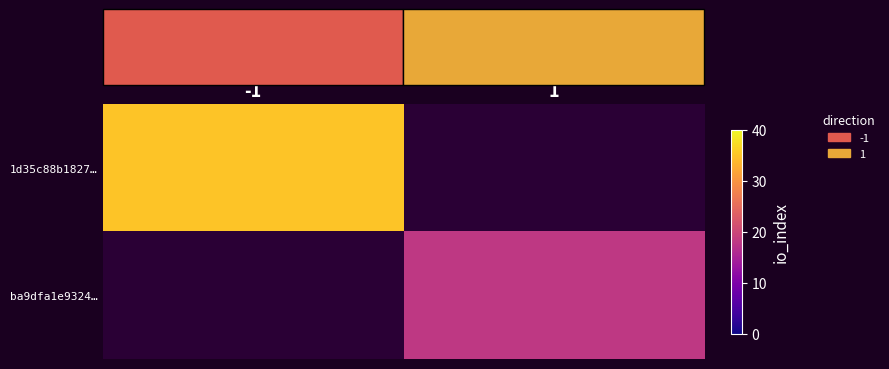

At -1, list the series in order from largest to smallest.

1d35c88b1827…, ba9dfa1e9324…